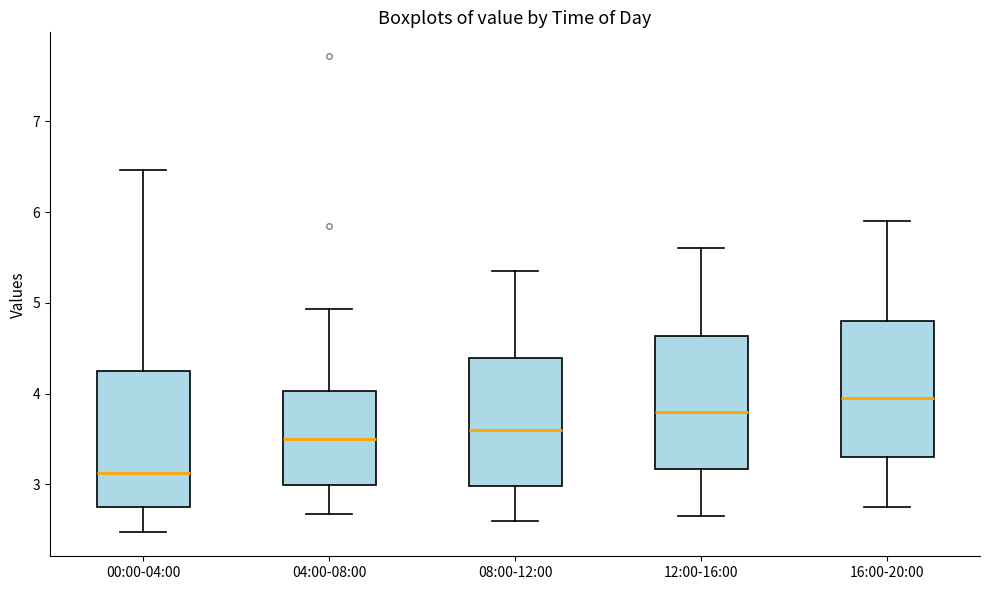

Which box's median line is the highest?

16:00-20:00